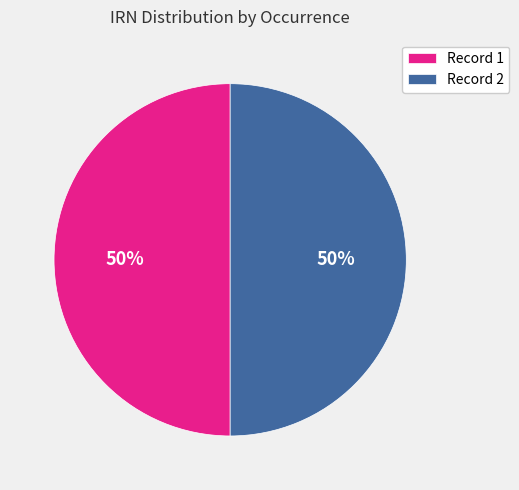

Approximately how many times larger is the value at Record 2 compared to Record 1?

1.0